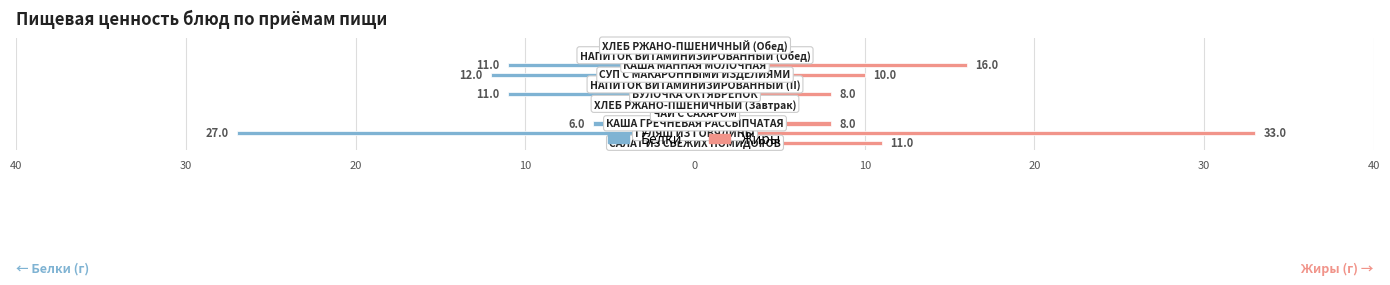

Which series has the largest total across all categories?

Жиры